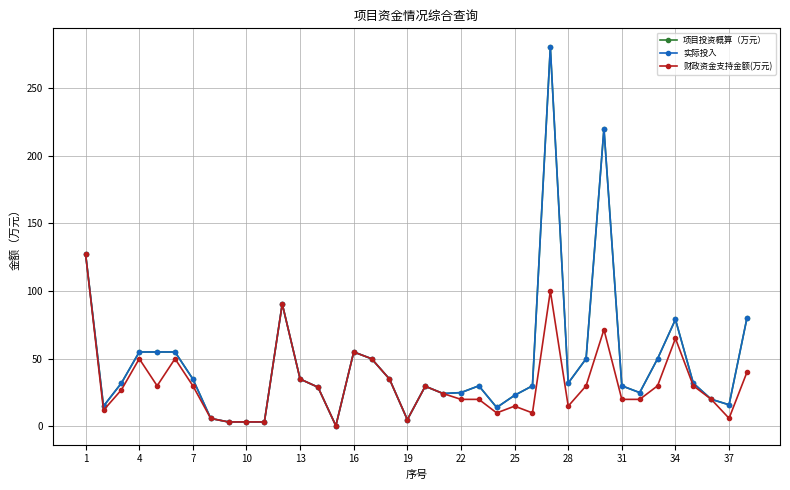

Is this an area chart (filled region under the line)?

No